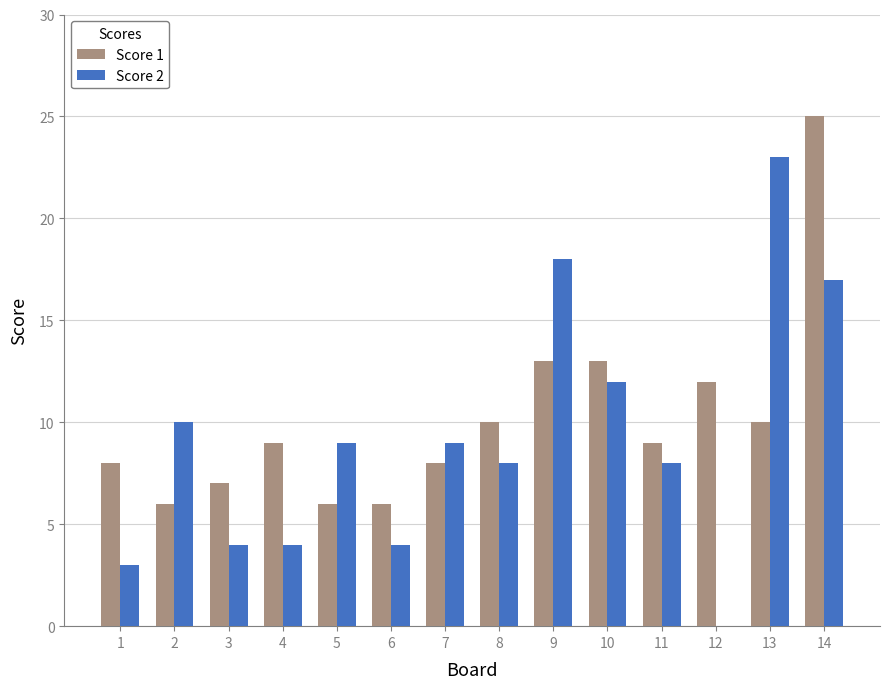

What is the maximum value shown in the chart?

25